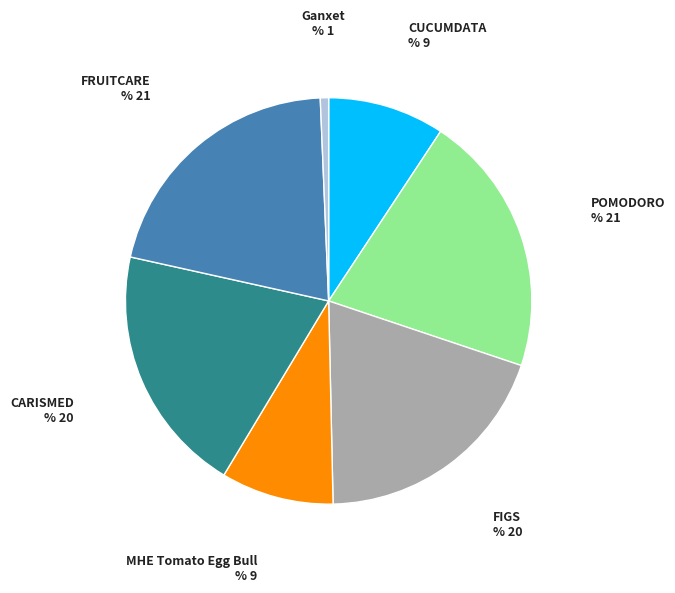

Which slice is the smallest?

Ganxet